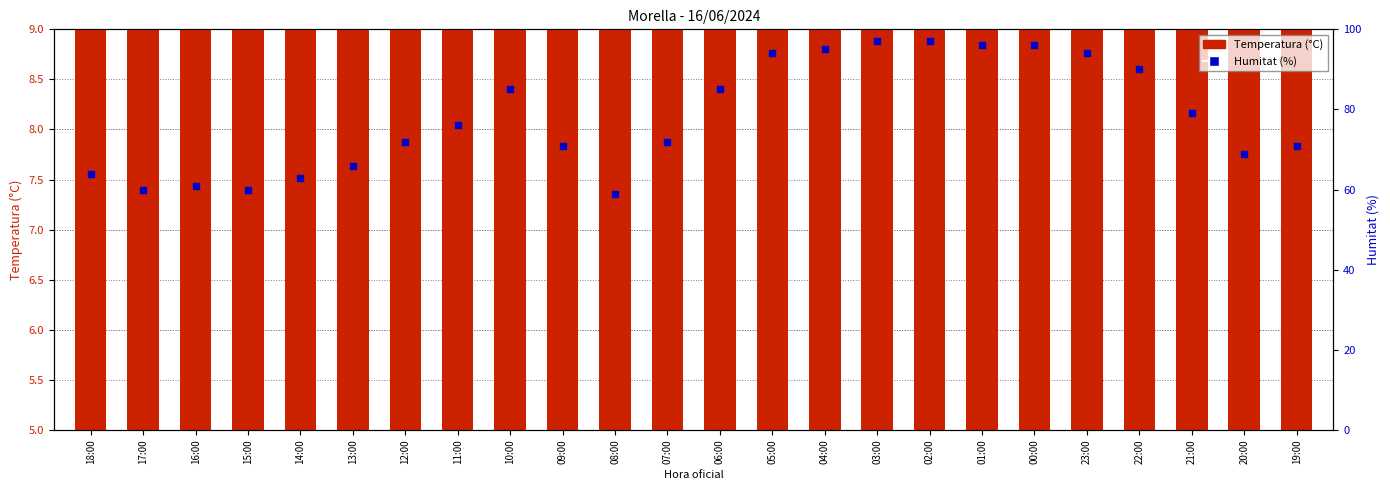

Which series has the largest total across all categories?

Humitat (%)